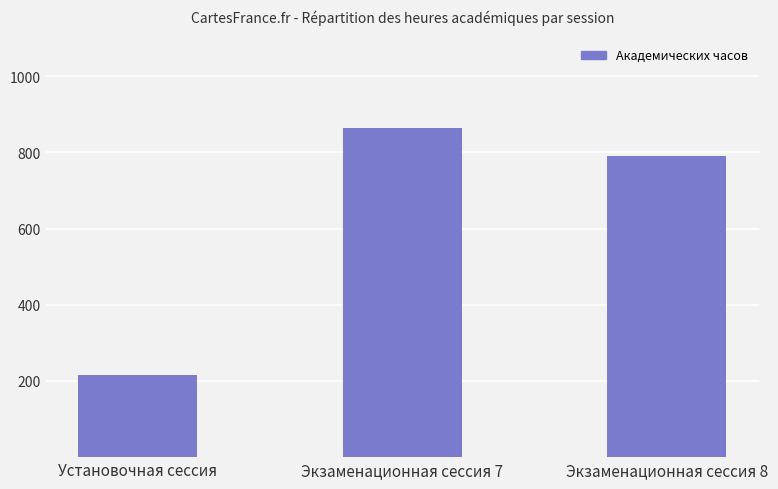

What is the ratio of the value at Экзаменационная сессия 8 to the value at Экзаменационная сессия 7?

0.9